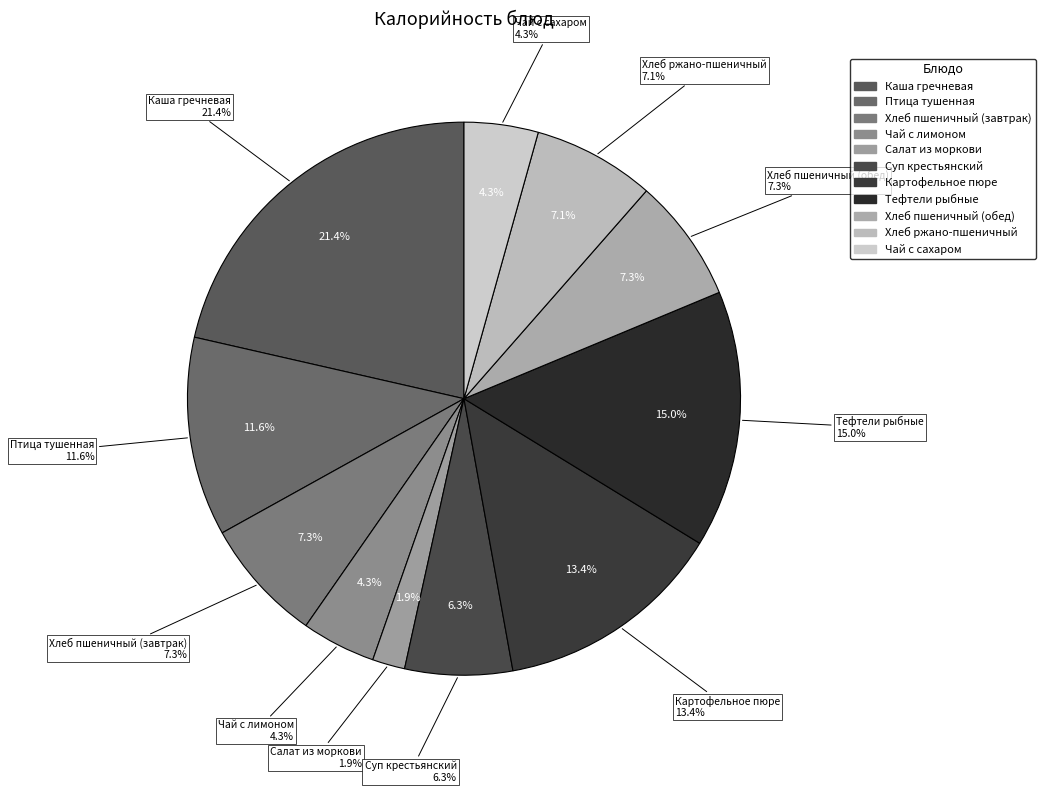

Between Чай с лимоном and Салат из моркови, which is larger?

Чай с лимоном